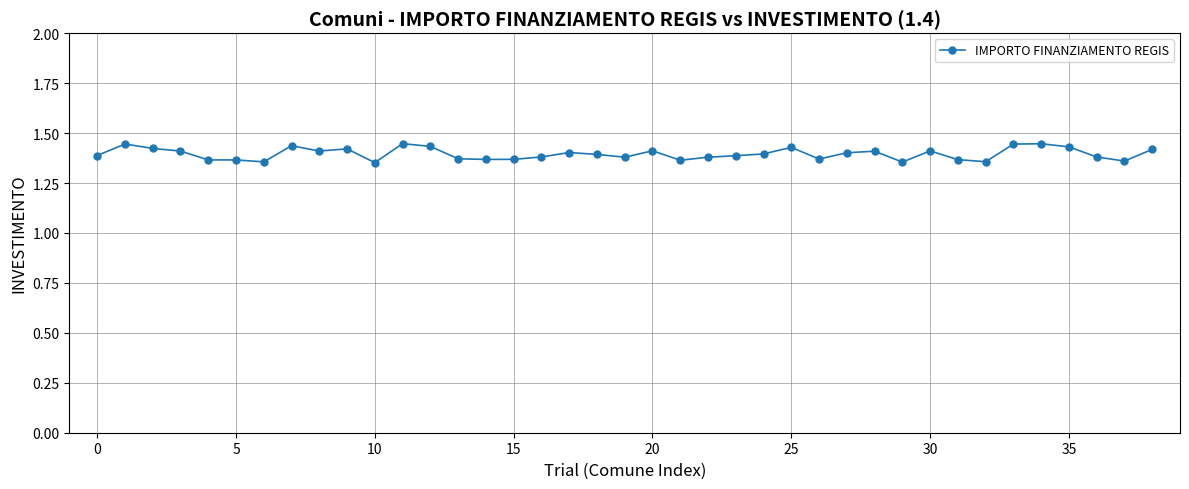

True or false: there are more than 1 points higher than both neighbors.

True